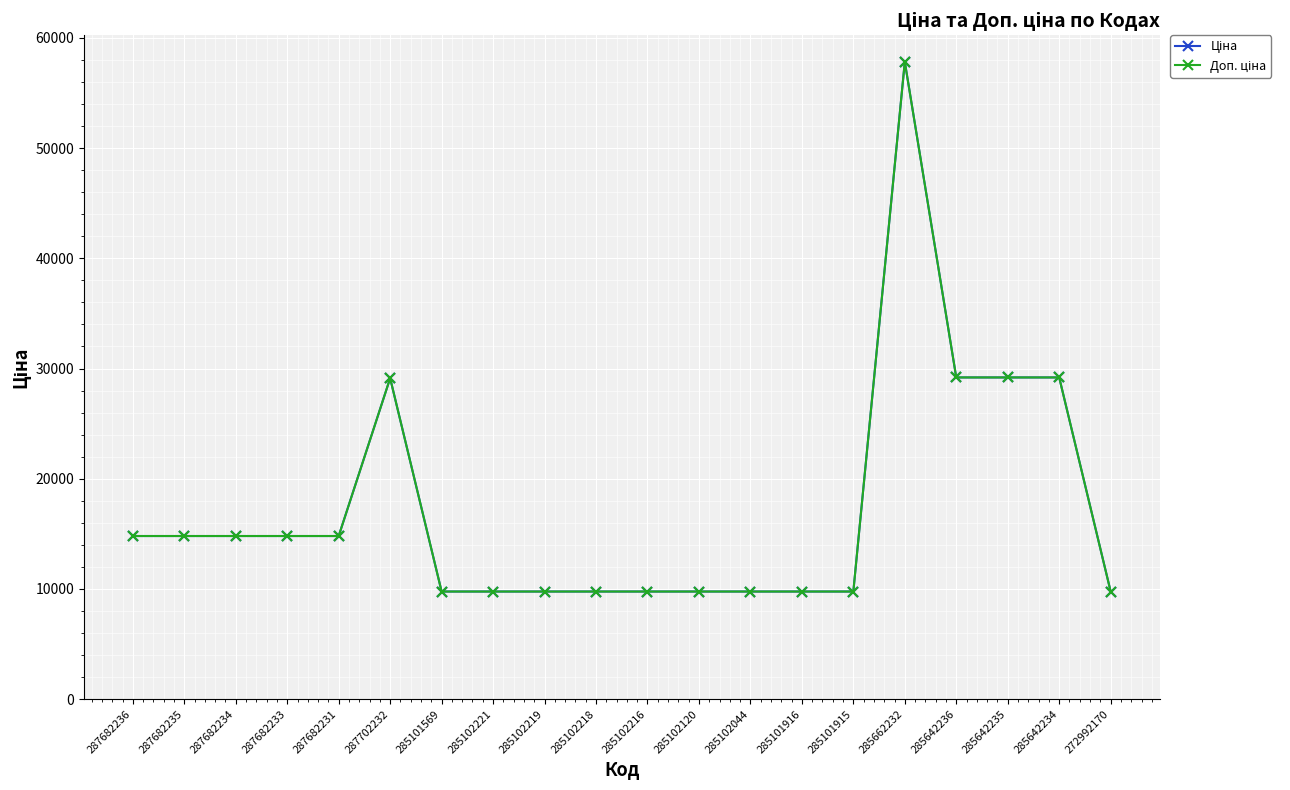

Is the value of Доп. ціна at 285642236 greater than the value of Ціна at 285642234?

No